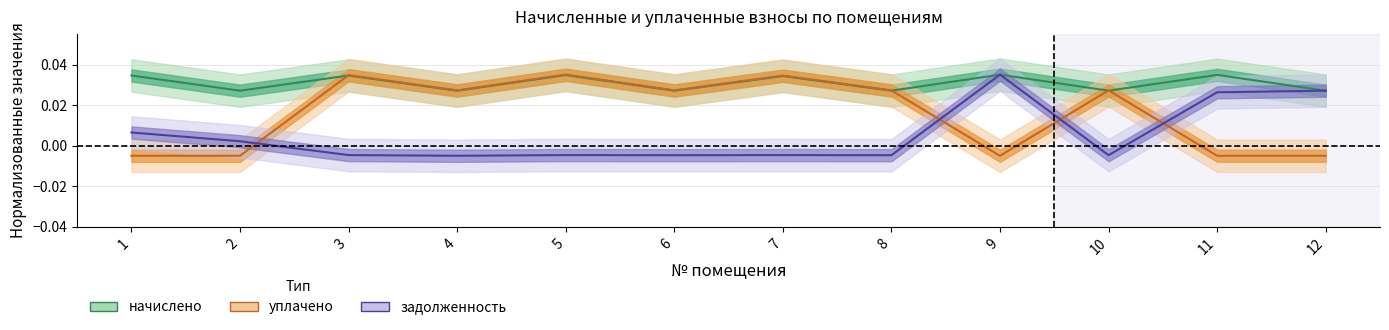

Where is задолженность nearest to the value 0?

2